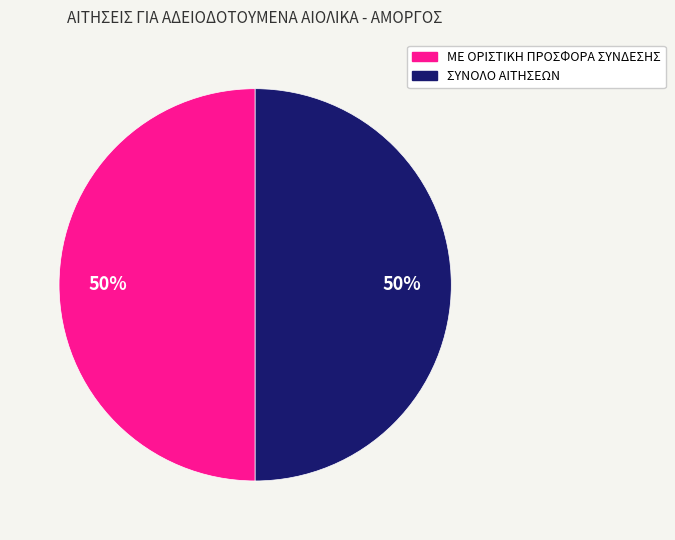

To the nearest percent, what is the average slice percentage?

50%